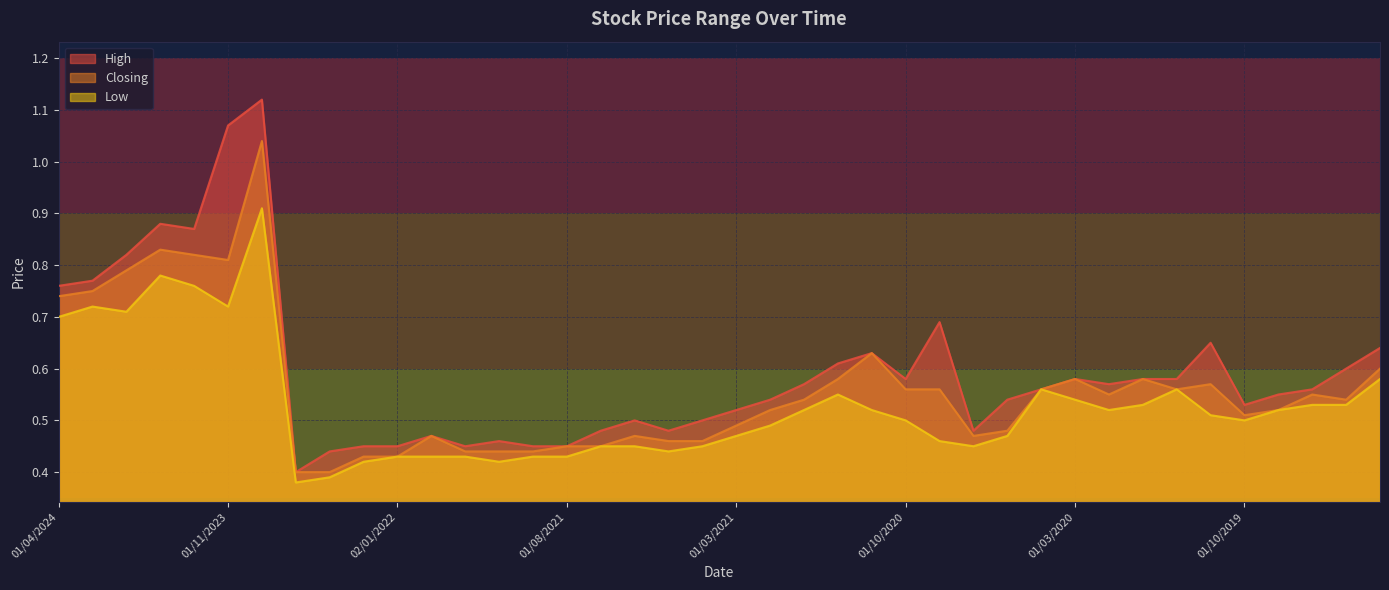

True or false: Closing and High cross at least once.

False